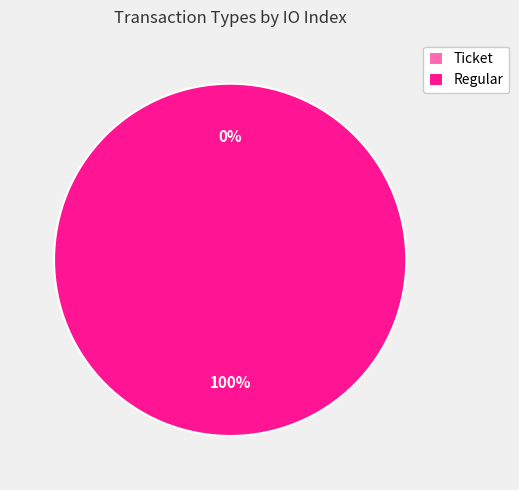

To the nearest percent, what percentage of the pie is Regular?

100%